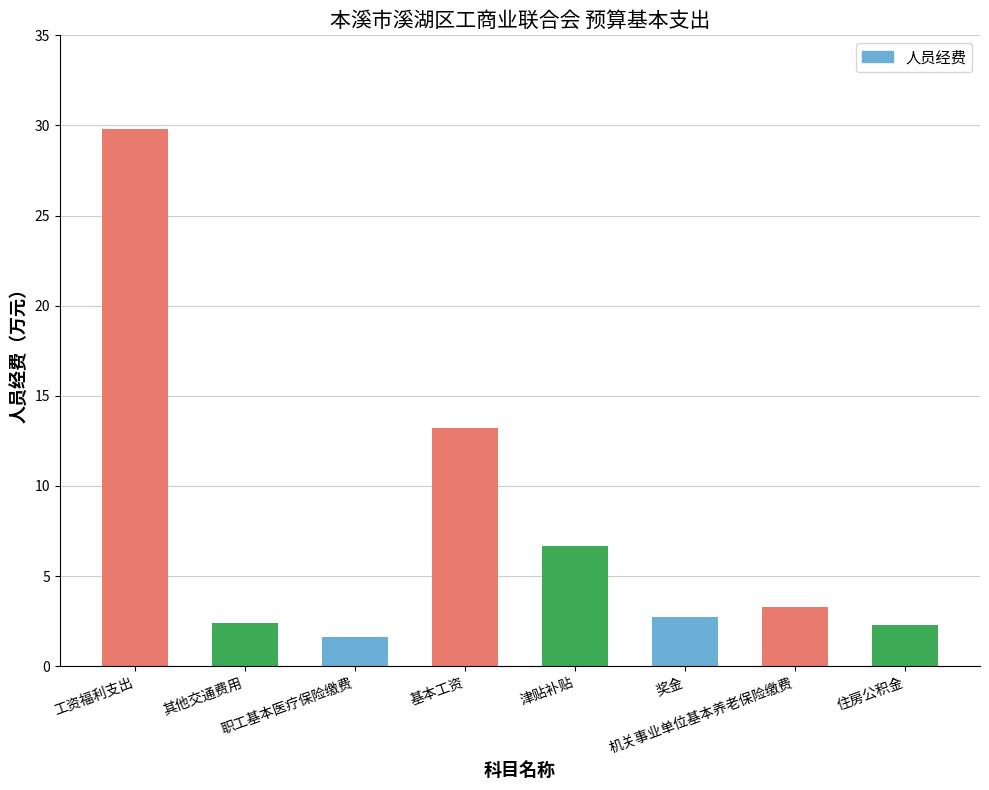

At which label does the data first exceed 3?

工资福利支出